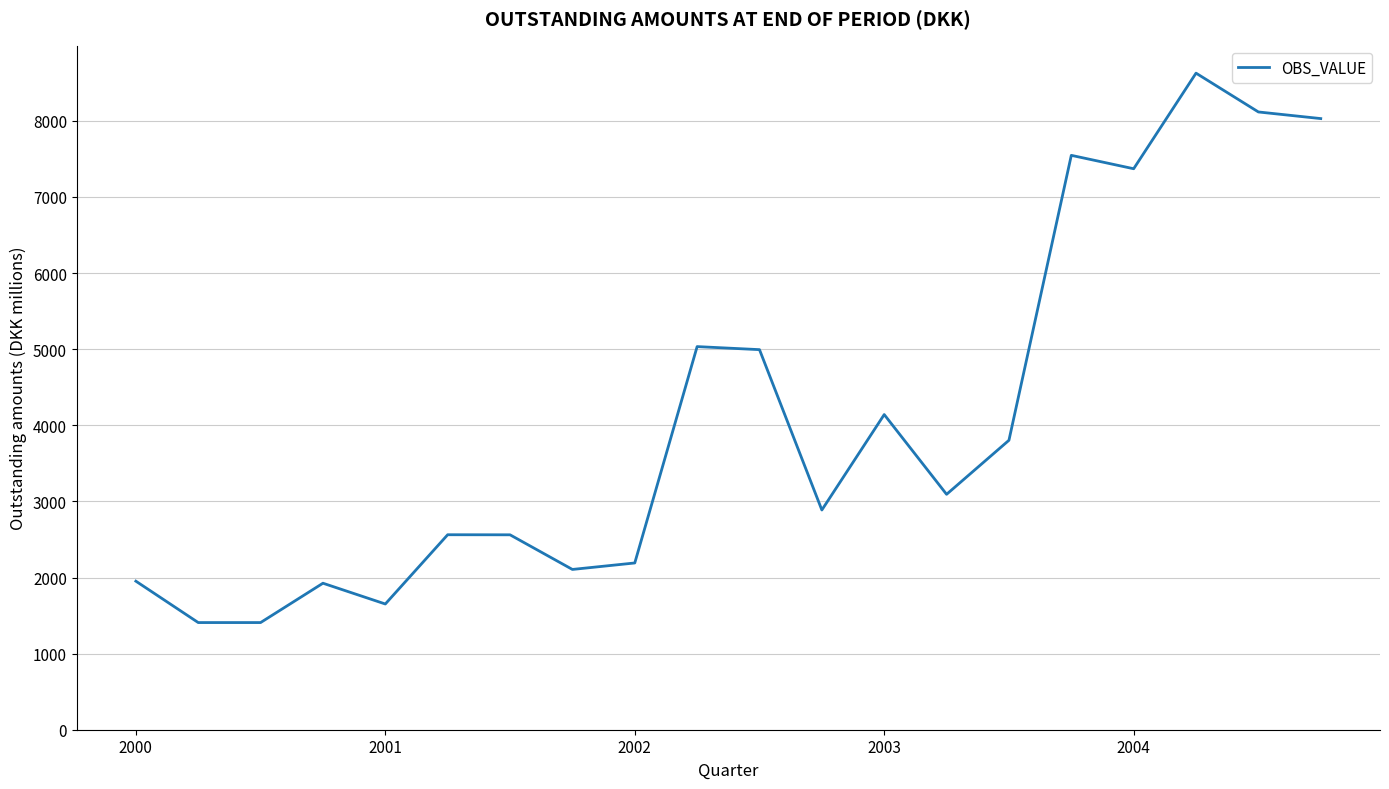

What is the greatest value displayed?

8627